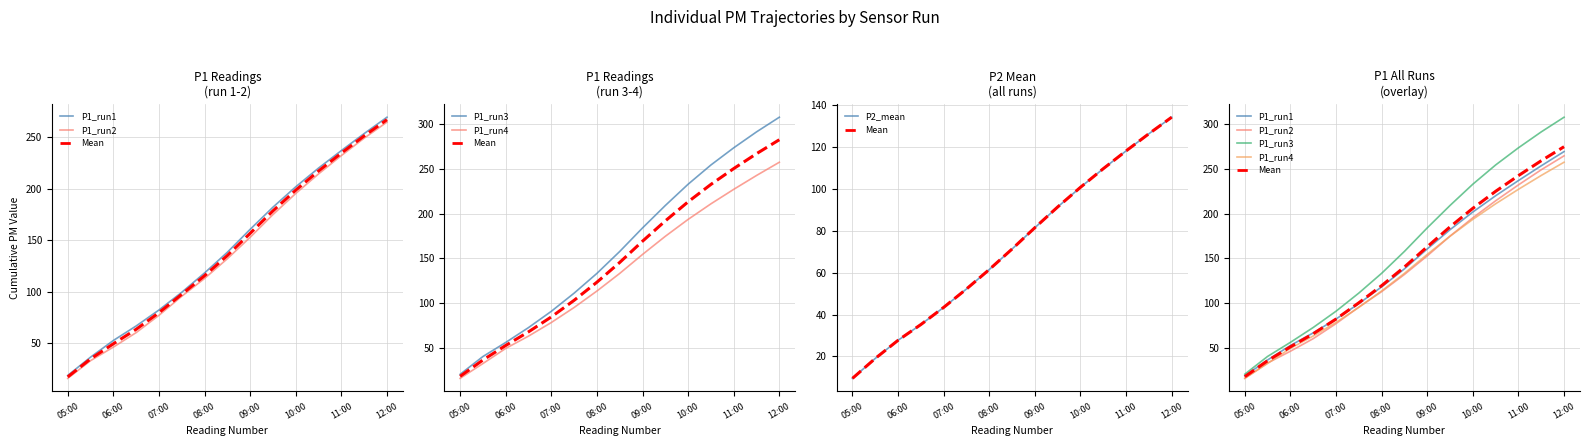

What position from the left is 11?

12